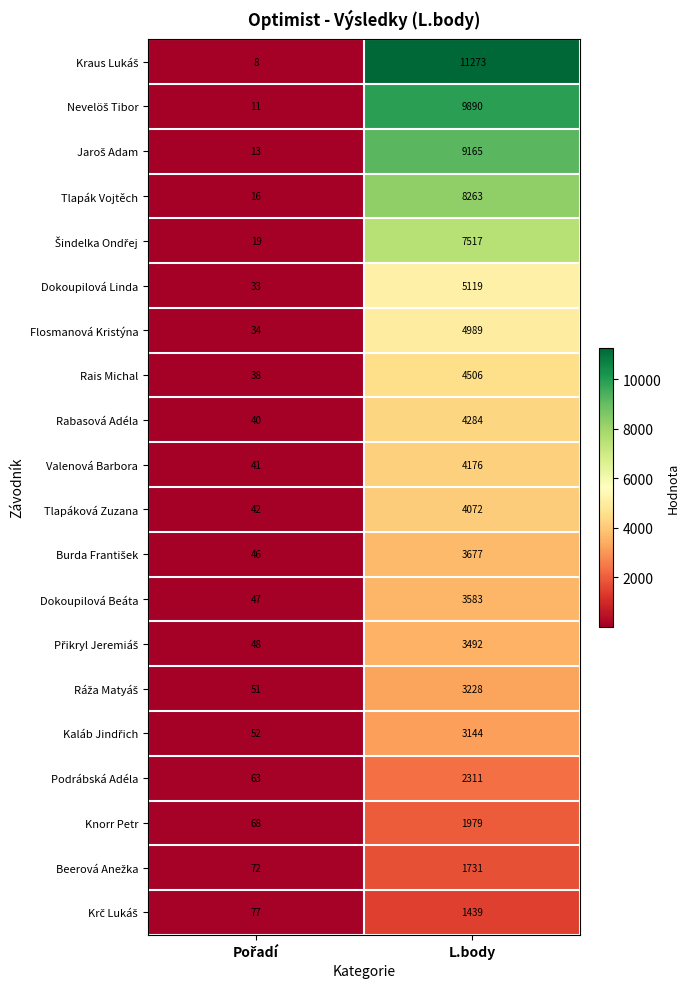

The value of Tlapák Vojtěch at L.body is 8263. True or false?

True